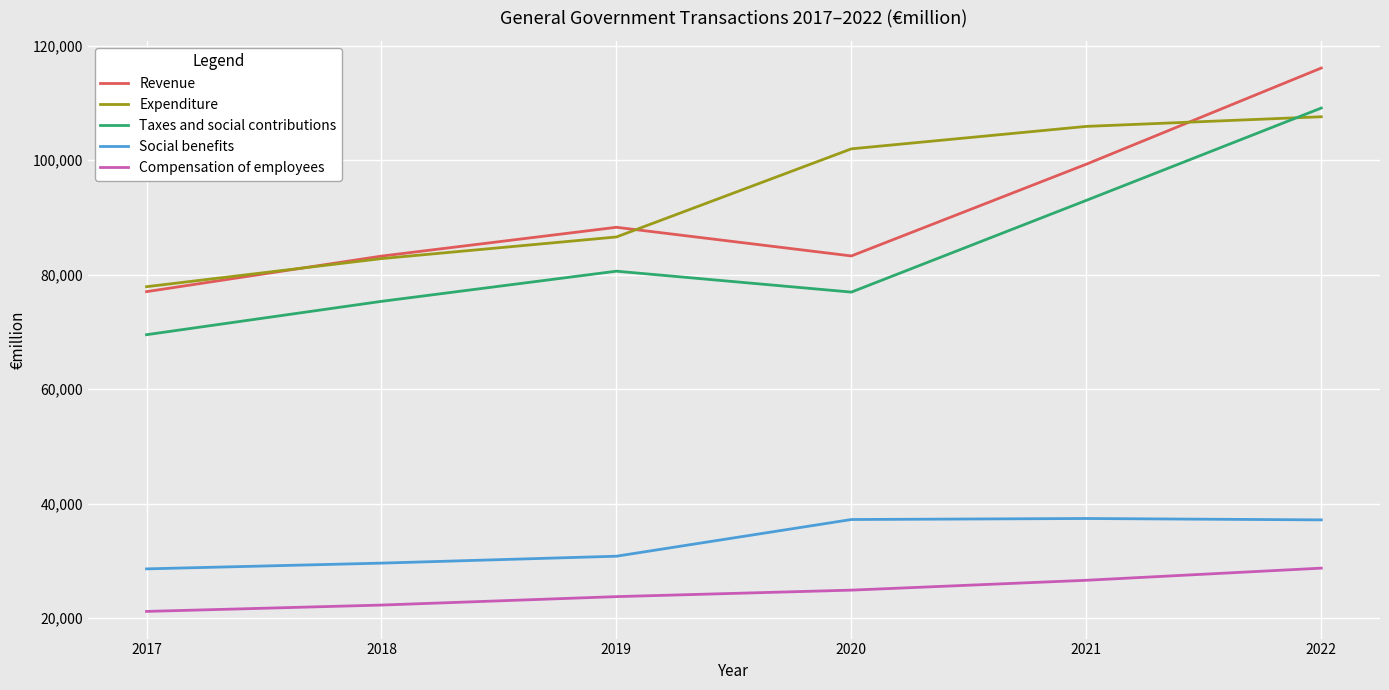

Which label corresponds to the smallest value in the chart?

2017